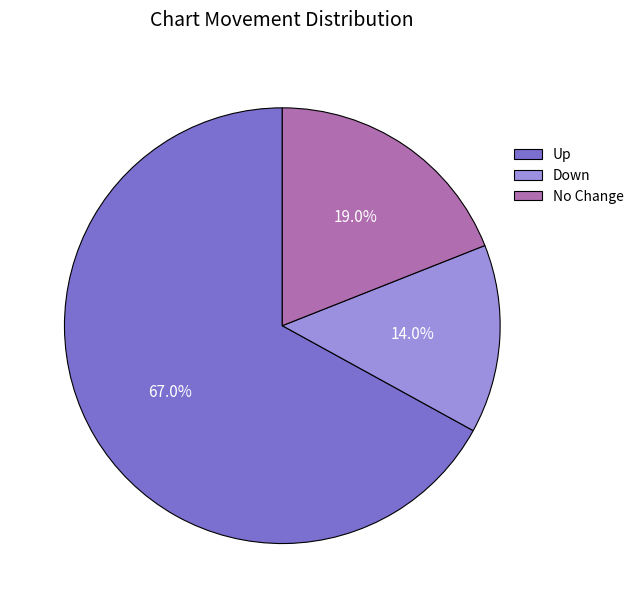

Which has a higher value, Up or No Change?

Up